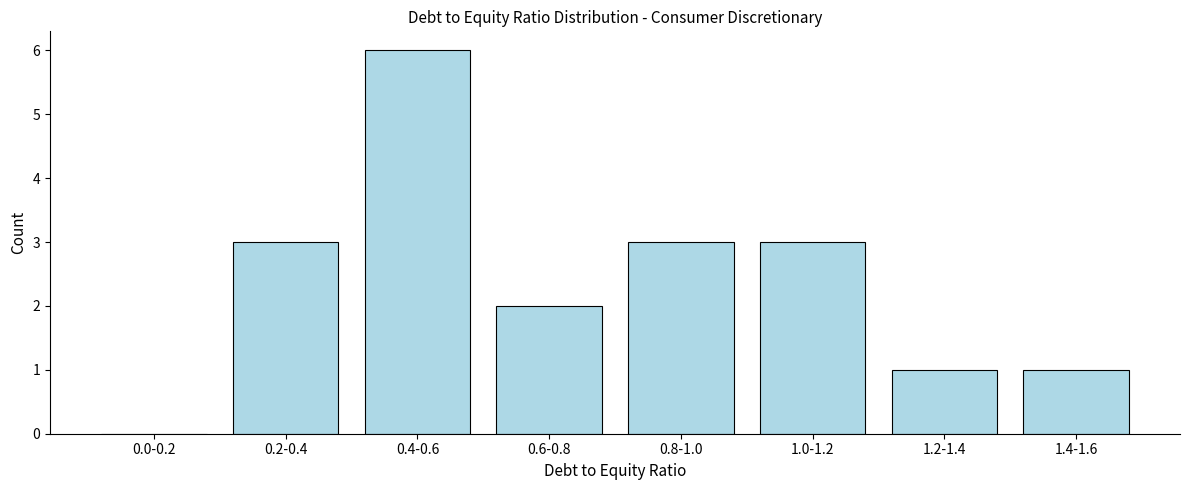

Reading left to right, extract all data points from this chart.

0.0-0.2=0	0.2-0.4=3	0.4-0.6=6	0.6-0.8=2	0.8-1.0=3	1.0-1.2=3	1.2-1.4=1	1.4-1.6=1